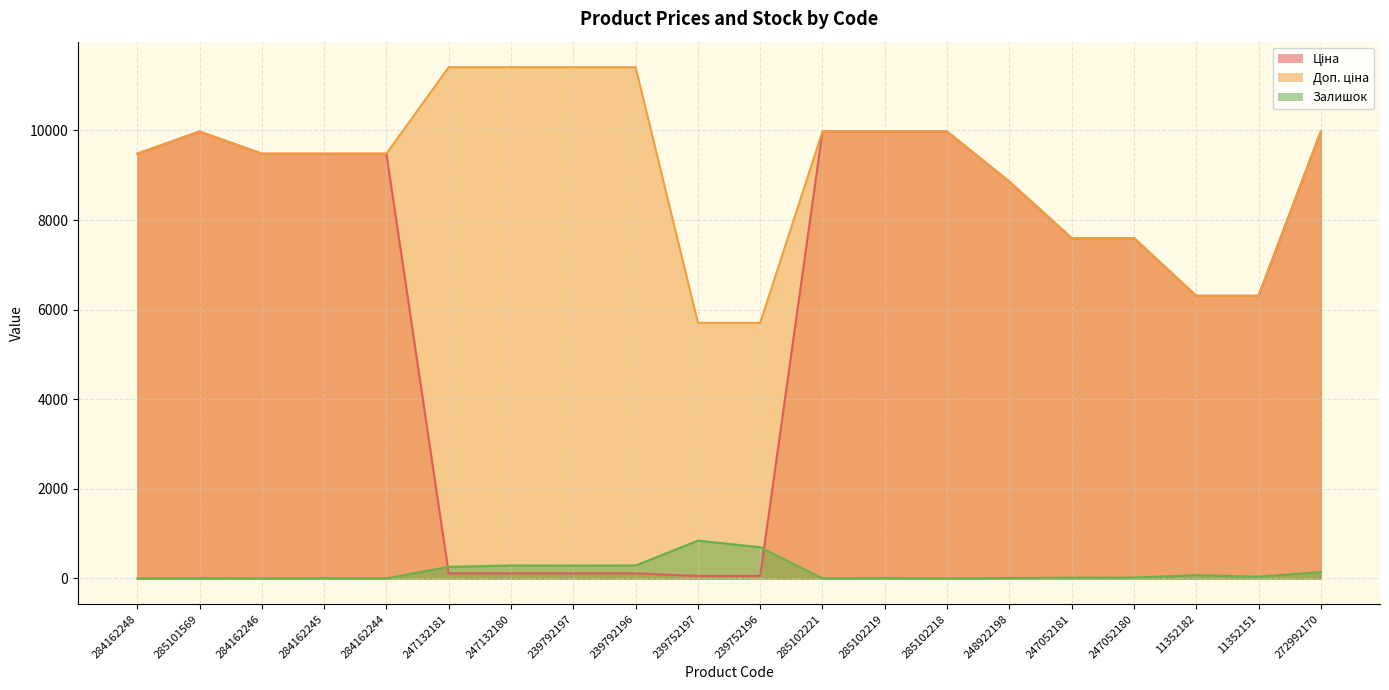

How many interior local peaks does the Ціна series have?

1